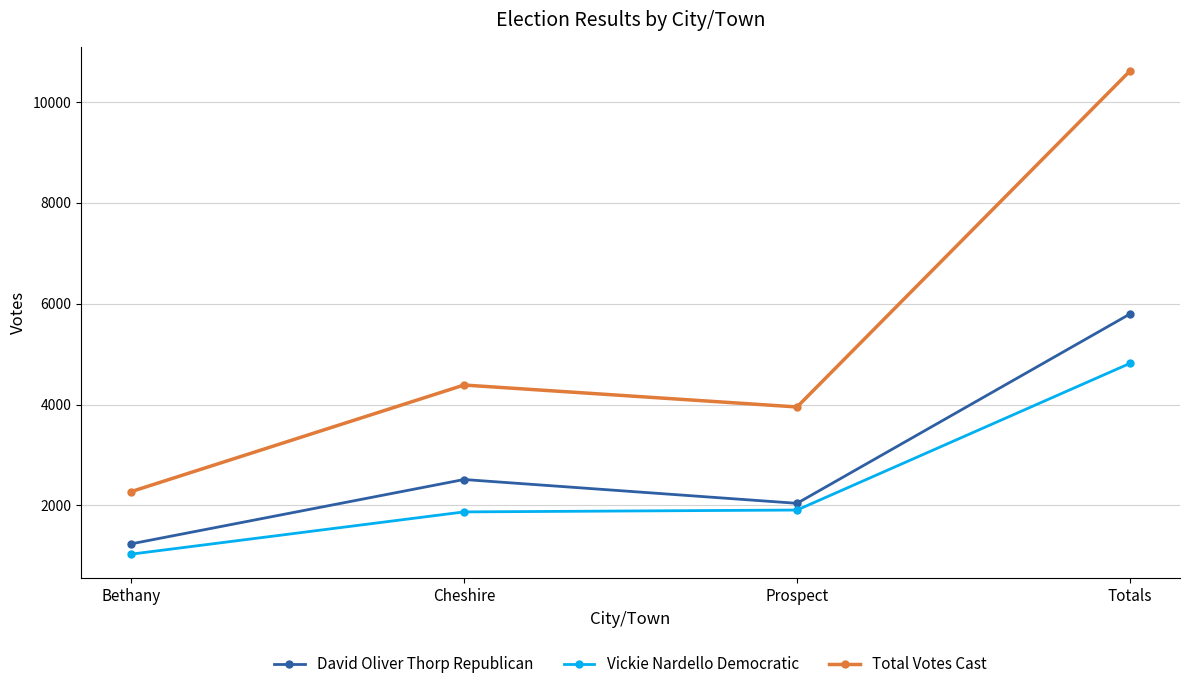

Read the David Oliver Thorp Republican value at Cheshire, to the nearest 100.

2500